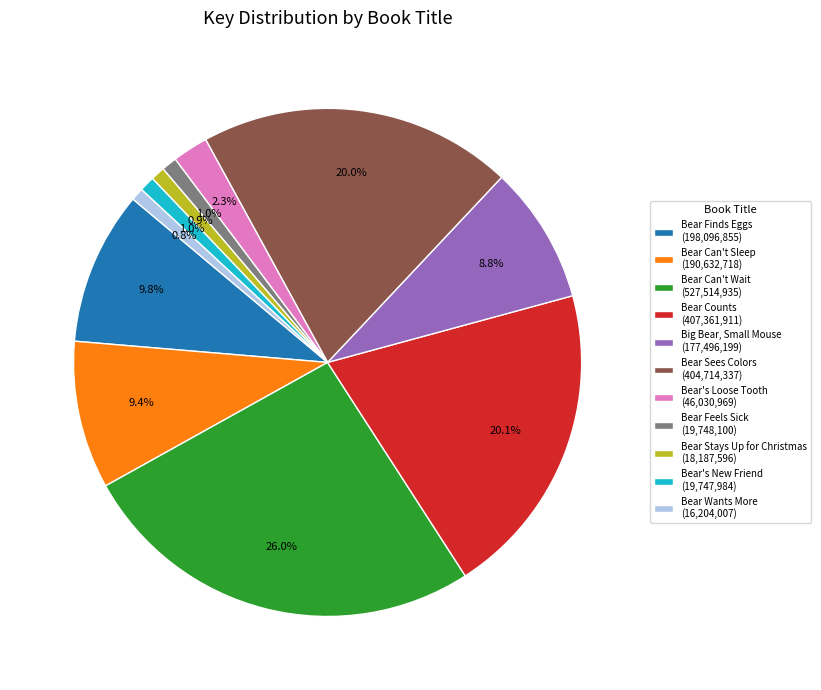

Do Big Bear, Small Mouse (177,496,199) and Bear Sees Colors (404,714,337) together represent more than half of the pie?

No